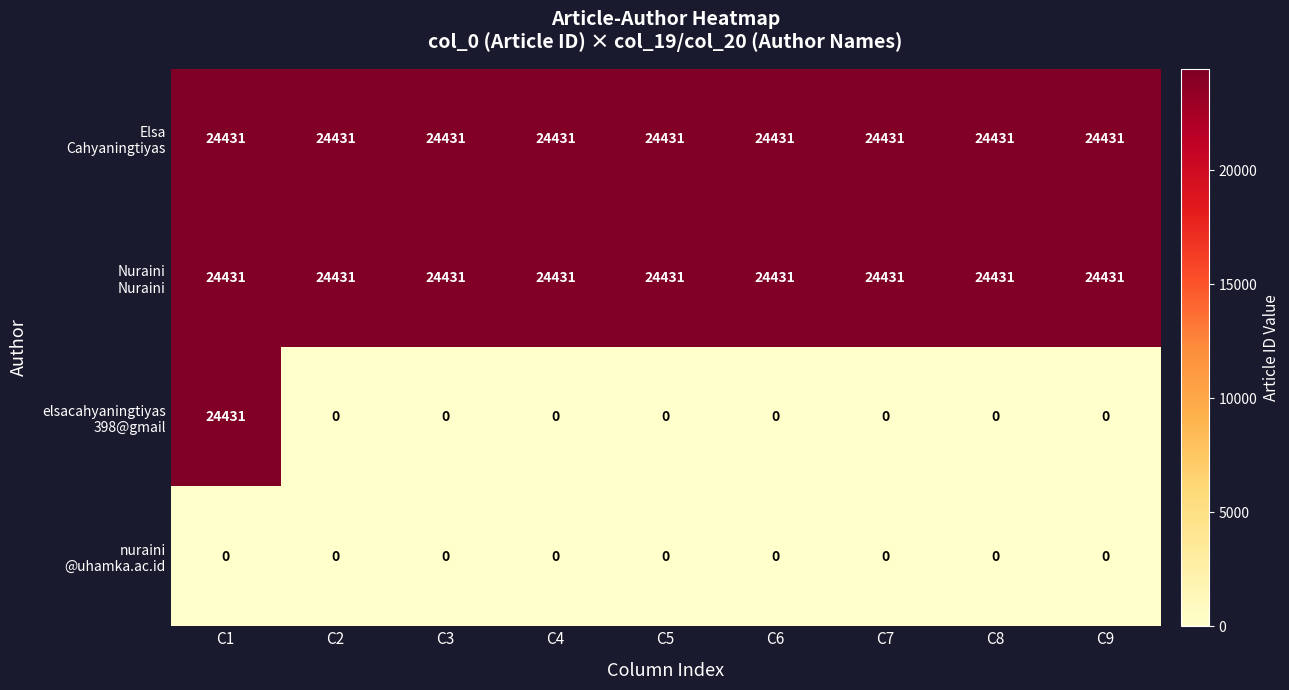

What is the total value across all series at C3?

48862